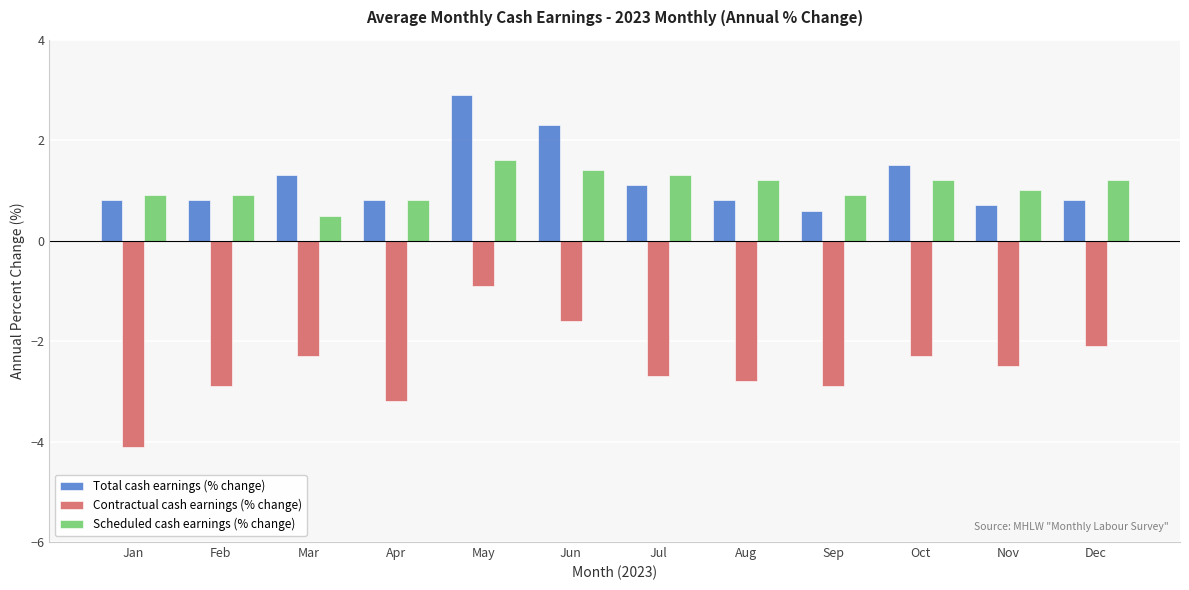

At which label does Contractual cash earnings (% change) first exceed -2?

May